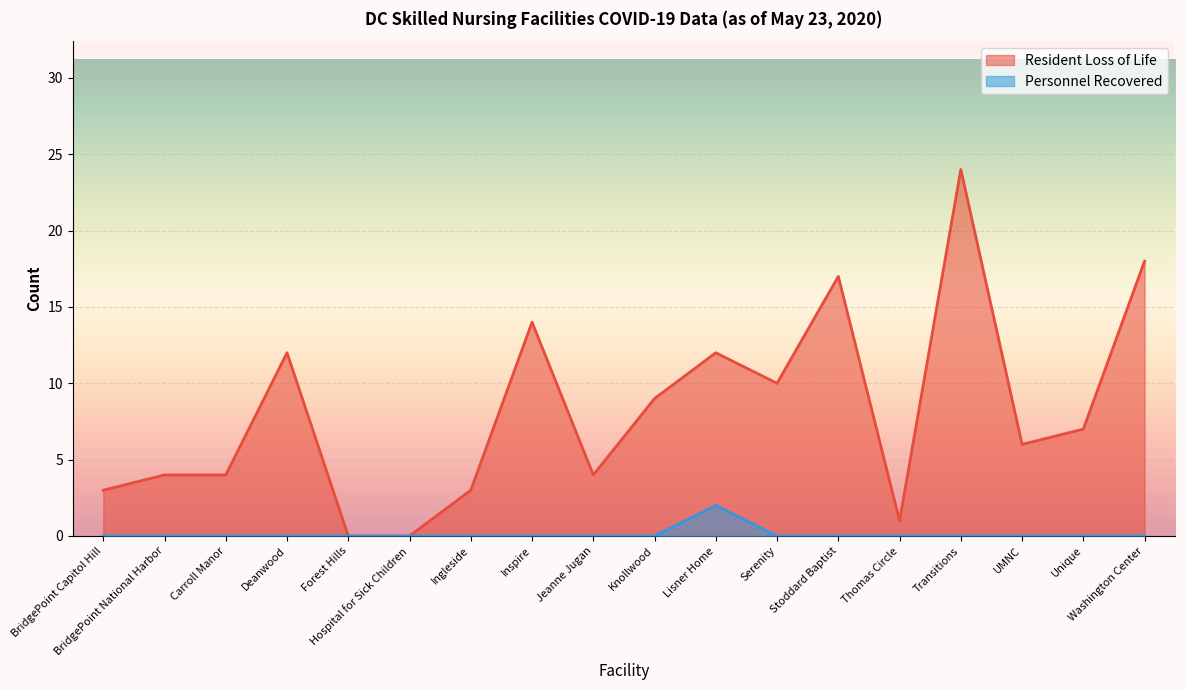

At how many categories does at least one series exceed 13?

4